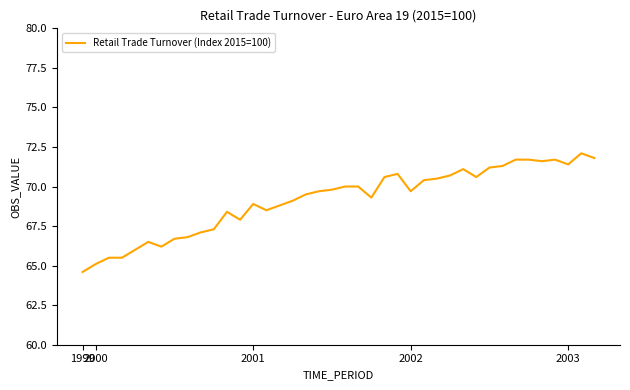

What is the minimum value shown in the chart?

64.6